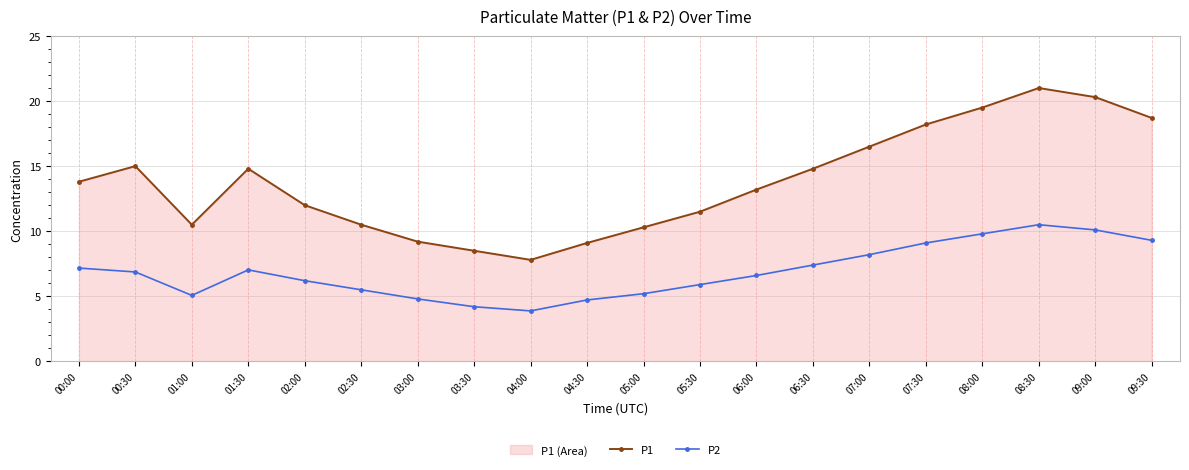

In P1, how many points are lower than both neighbors (excluding endpoints)?

2